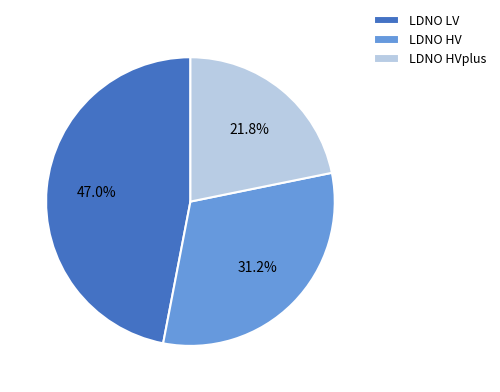

Approximately how many times larger is the value at LDNO HV compared to LDNO HVplus?

1.4